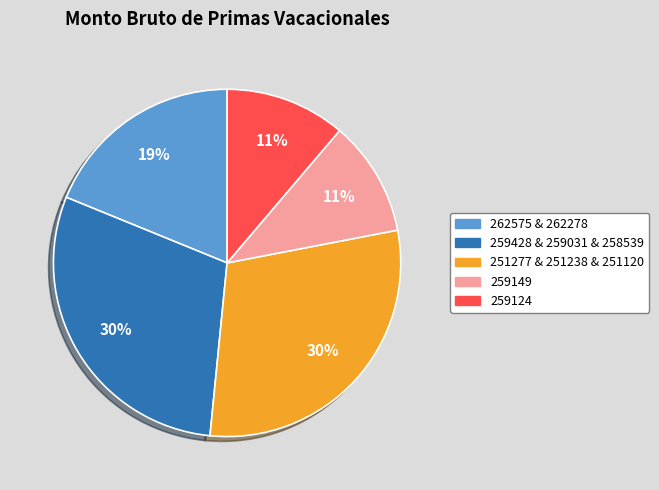

Is 259149 the majority of the pie?

No